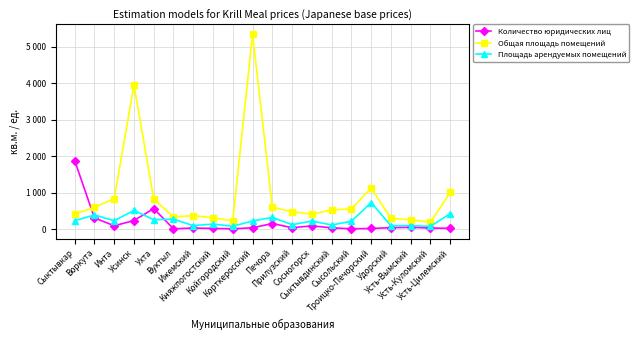

What are all the series names shown in the legend?

Количество юридических лиц, Общая площадь помещений, Площадь арендуемых помещений